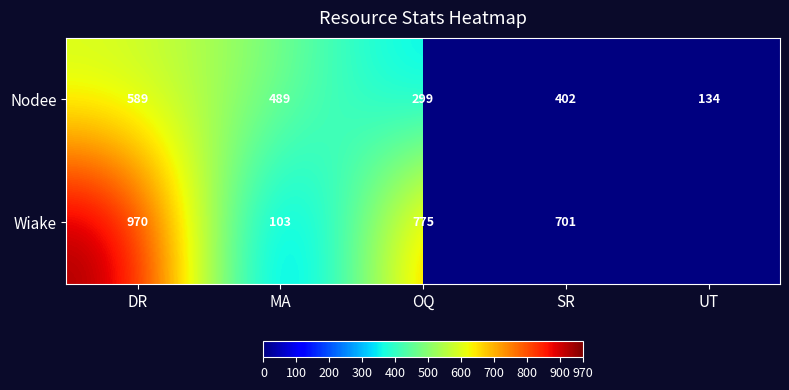

Where is Nodee nearest to the value 361?

SR